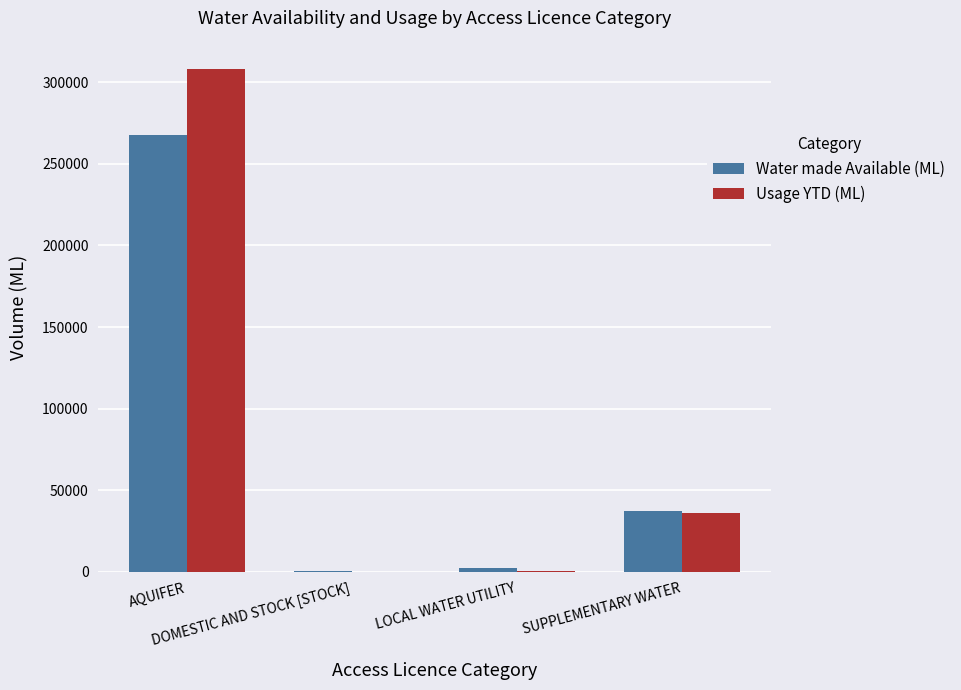

What is the greatest value displayed?

308369.5